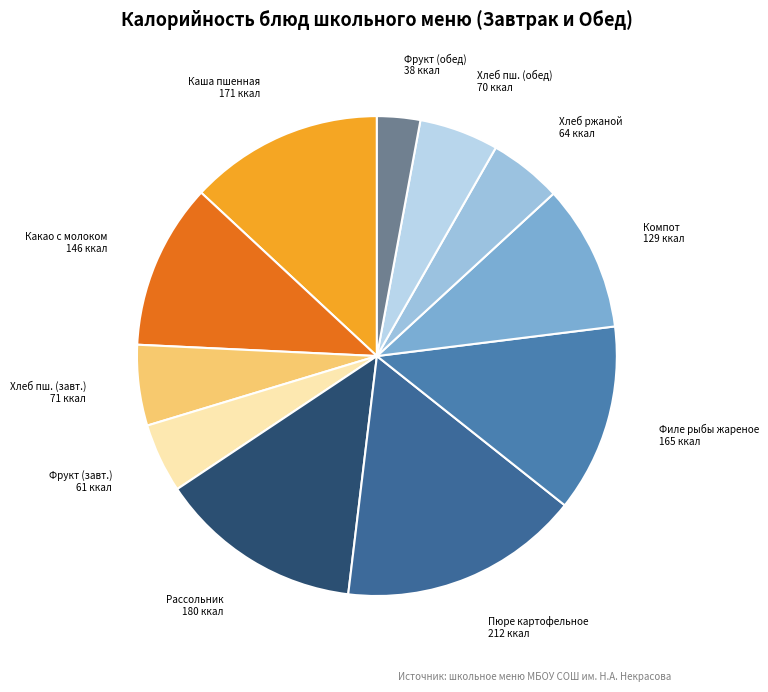

Which slice is the largest?

Пюре картофельное